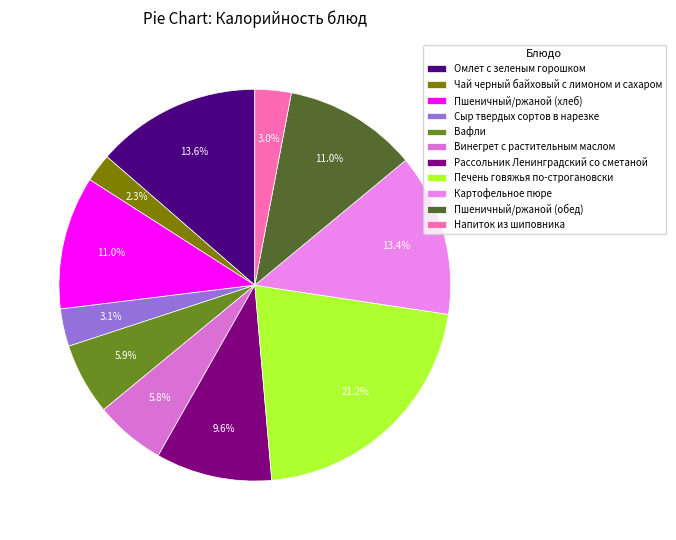

Which category has the smallest portion of the pie?

Чай черный байховый с лимоном и сахаром